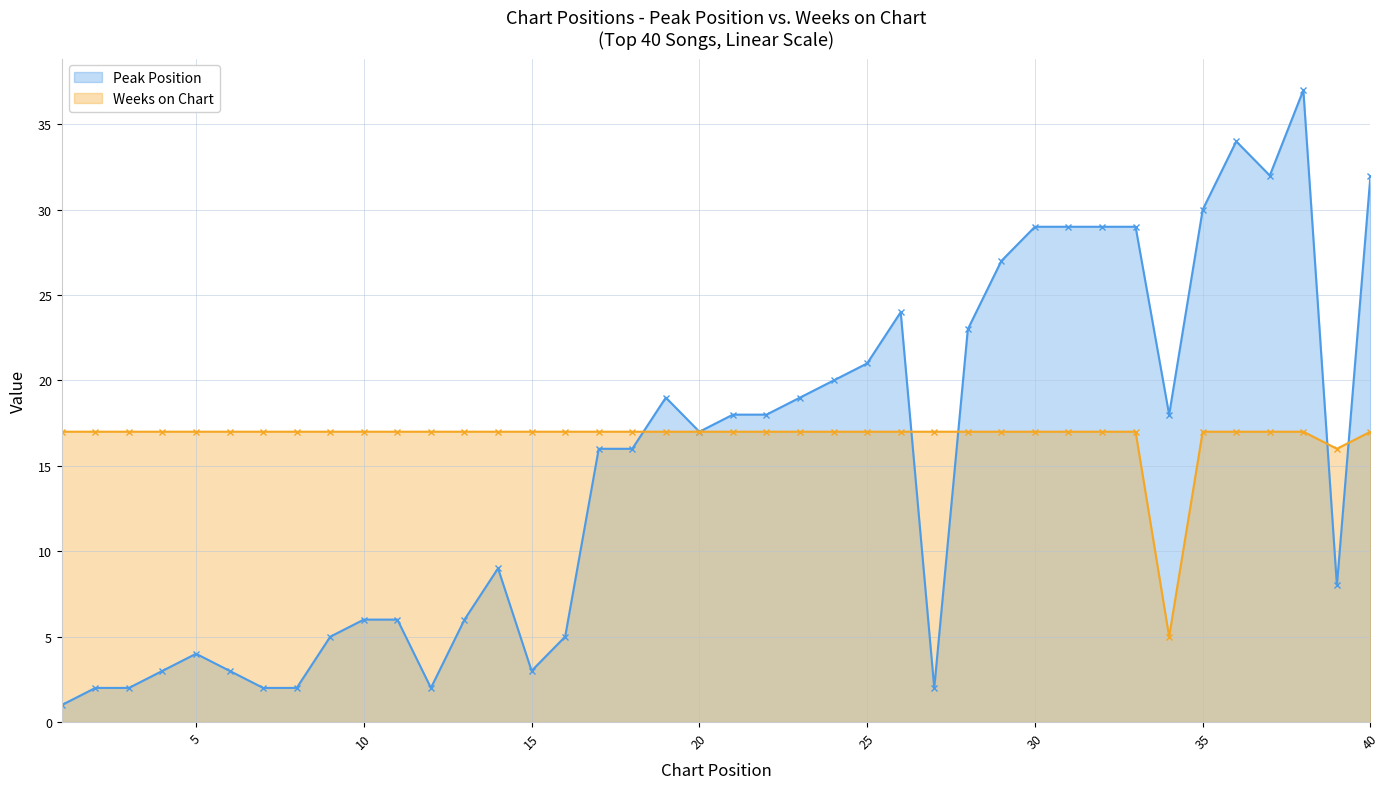

Between 14 and 39, which is larger?

14